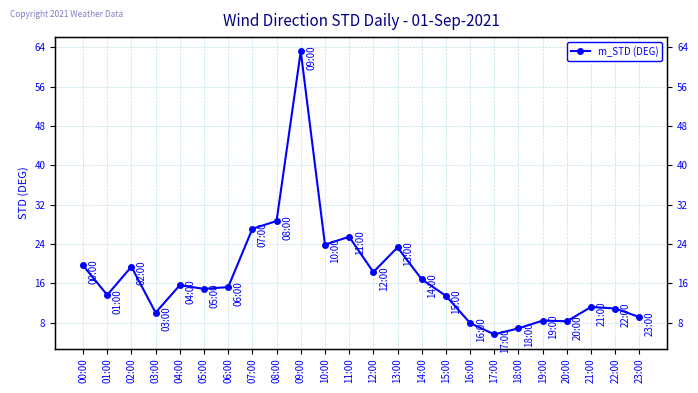

How many points are lower than both their immediate neighbors (excluding endpoints)?

7